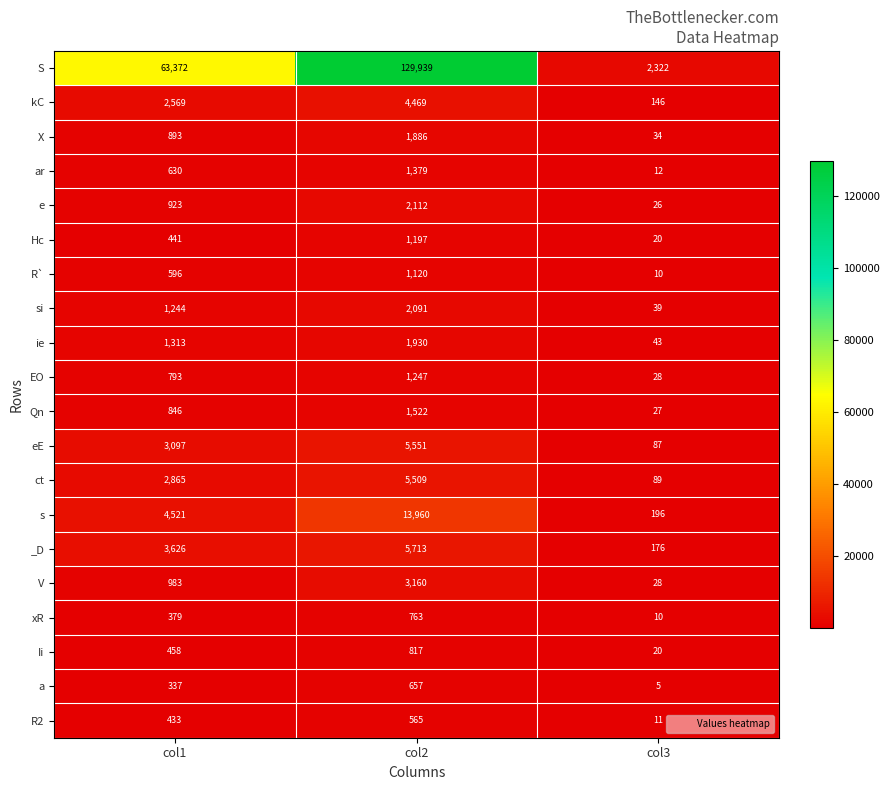

List the labels in order of S value, smallest first.

col3, col1, col2